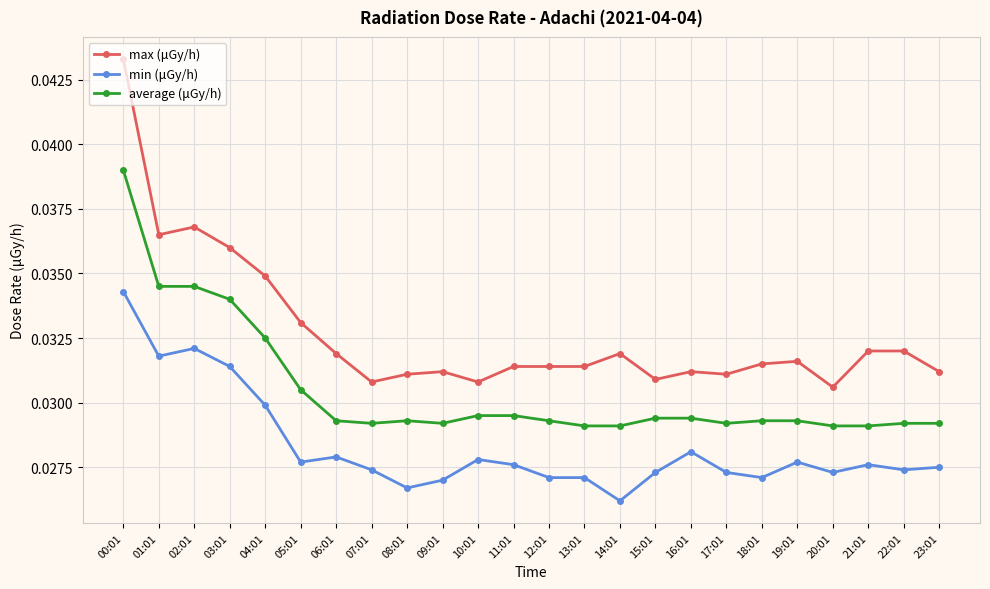

What is the label of the 6th point from the left?

05:01